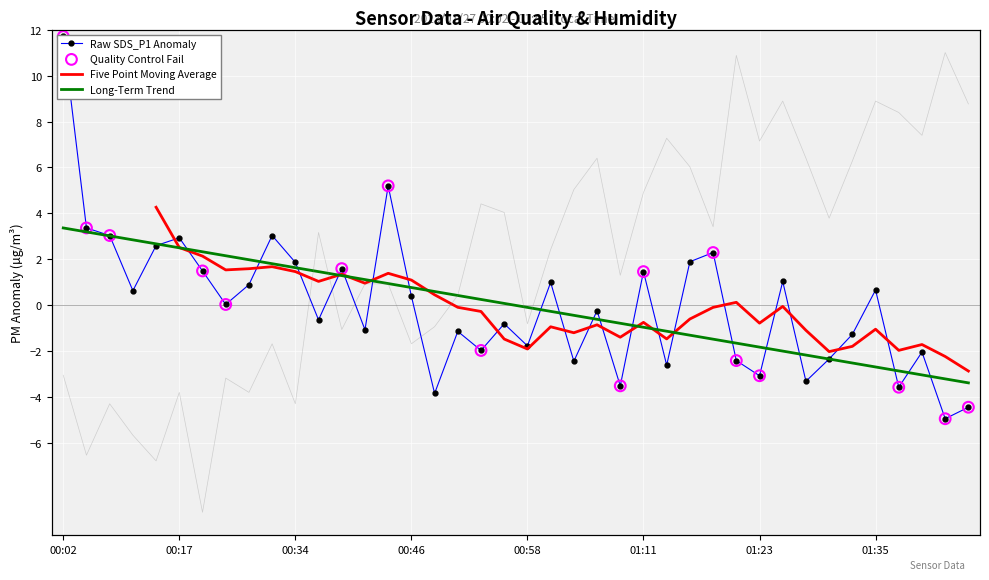

At which category is the sum across all series the highest?

00:02